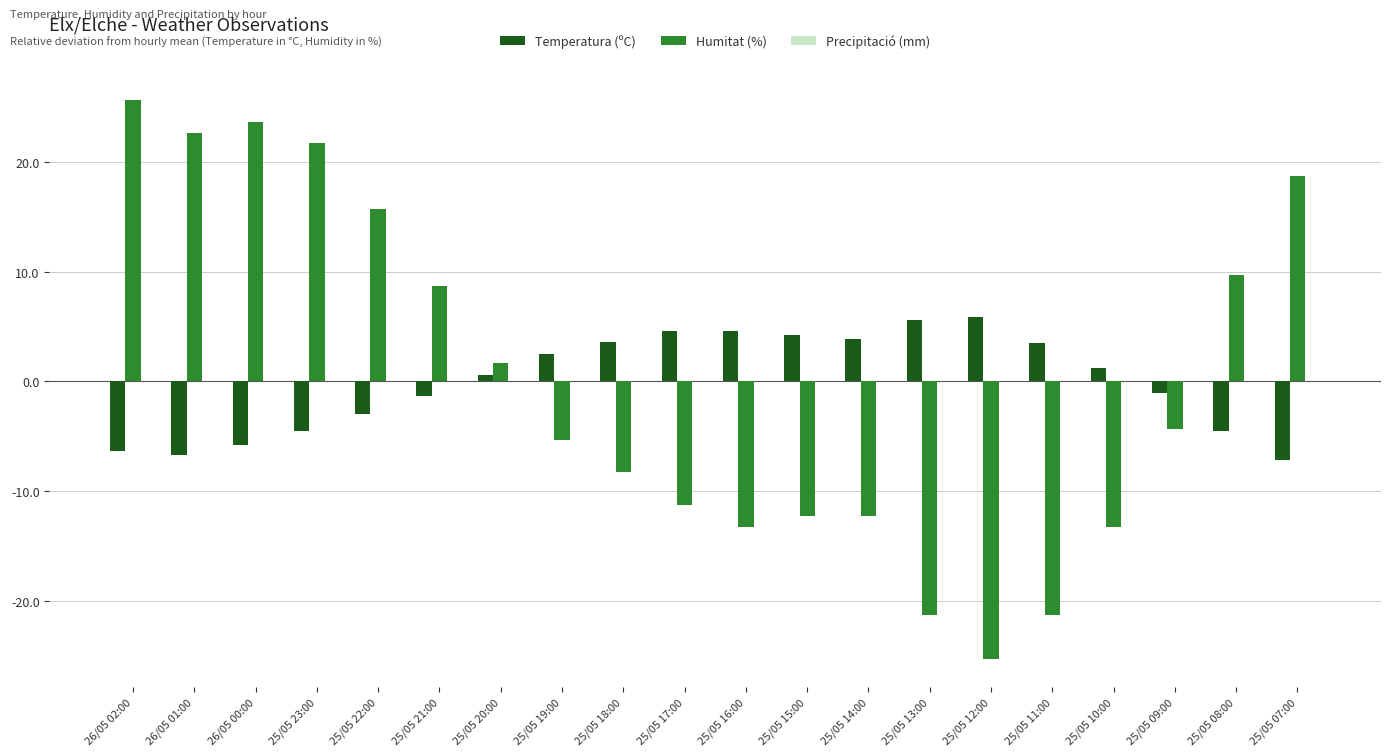

What is the total value across all series at 25/05 21:00?

7.4